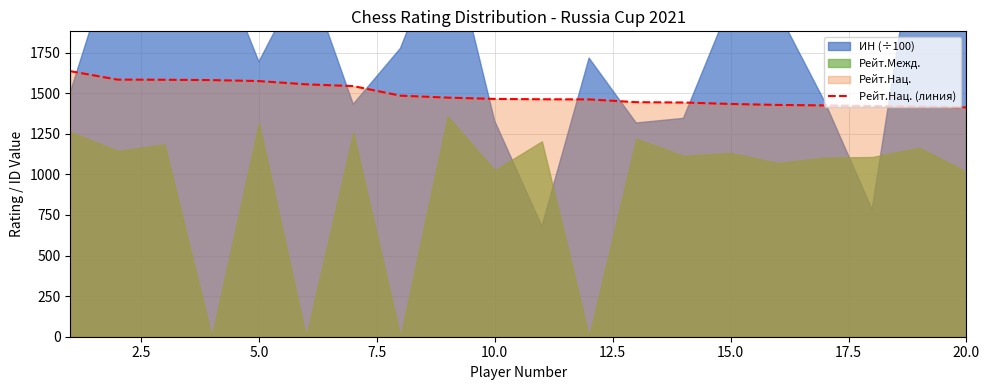

The value of Рейт.Нац. (линия) at 15.0 is 637. True or false?

False